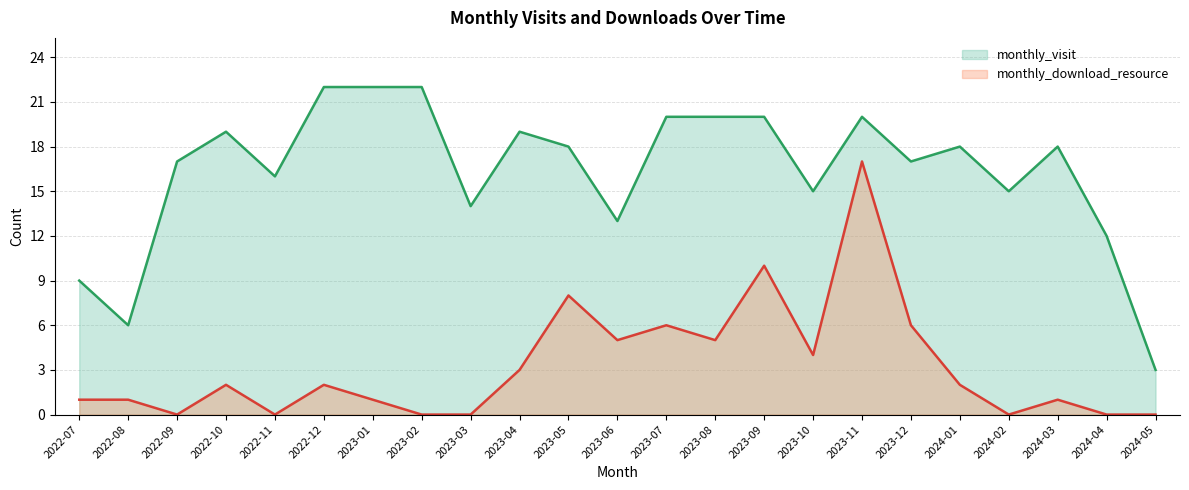

At which category does monthly_download_resource reach its first local valley?

2022-09